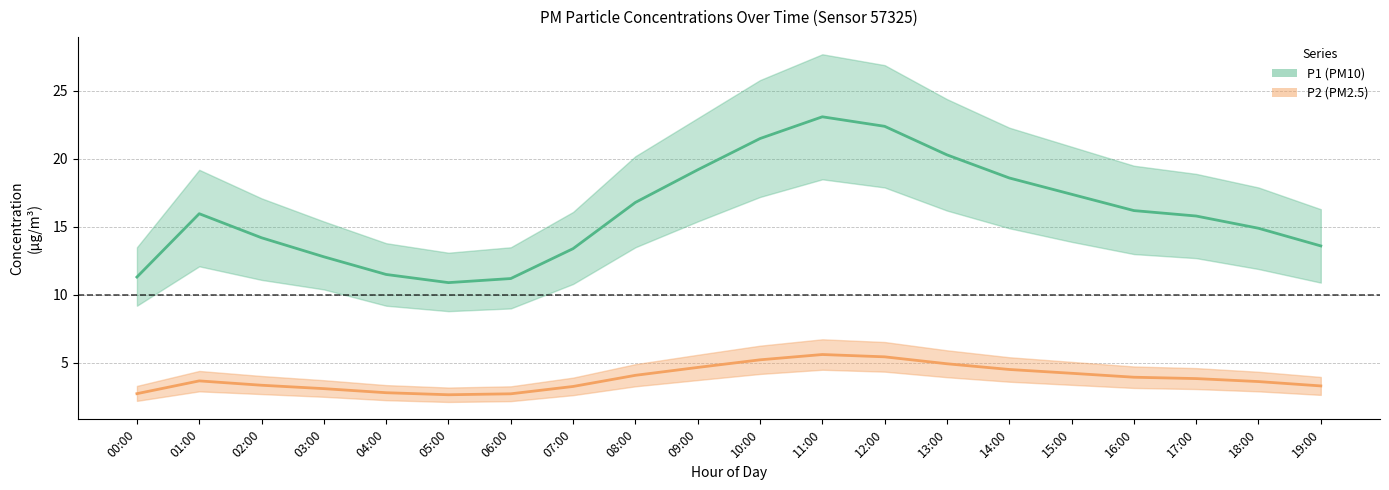

What position from the left is 00:00?

1